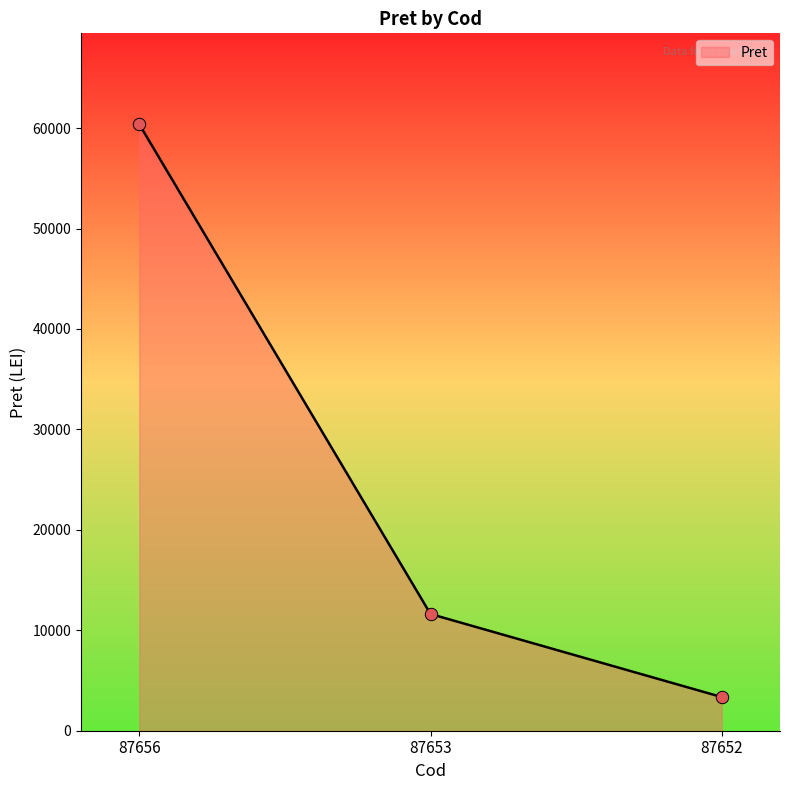

Between 87652 and 87653, which is larger?

87653